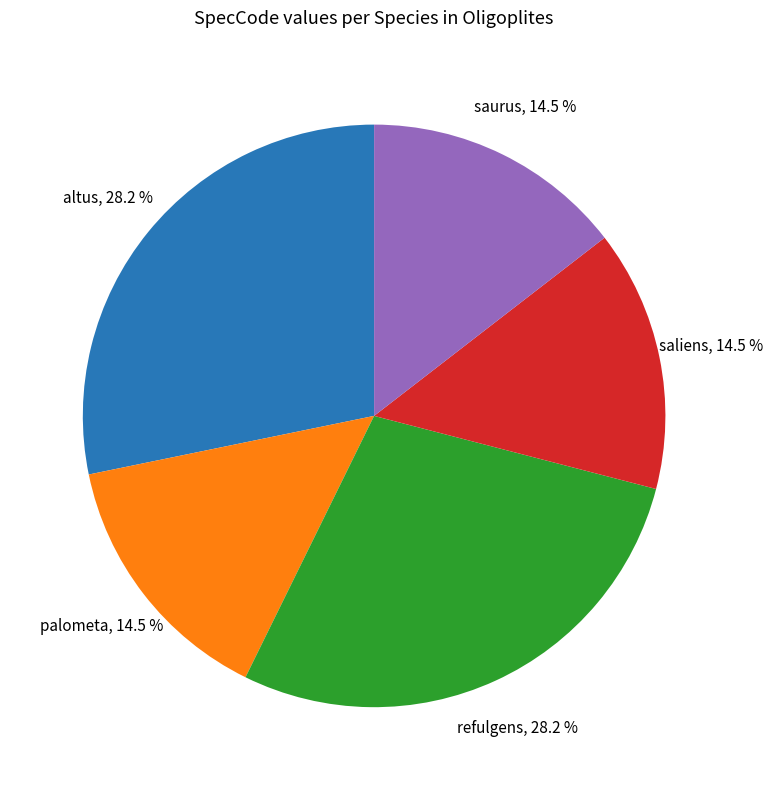

Count the number of slices in the pie.

5